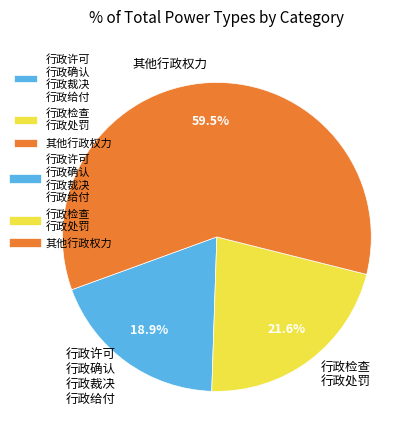

Which has a higher value, 行政许可 行政确认 行政裁决 行政给付 or 行政检查 行政处罚?

行政检查 行政处罚